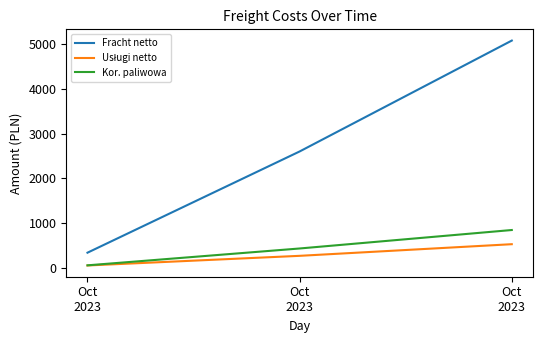

At which category is the sum across all series the highest?

Oct
2023